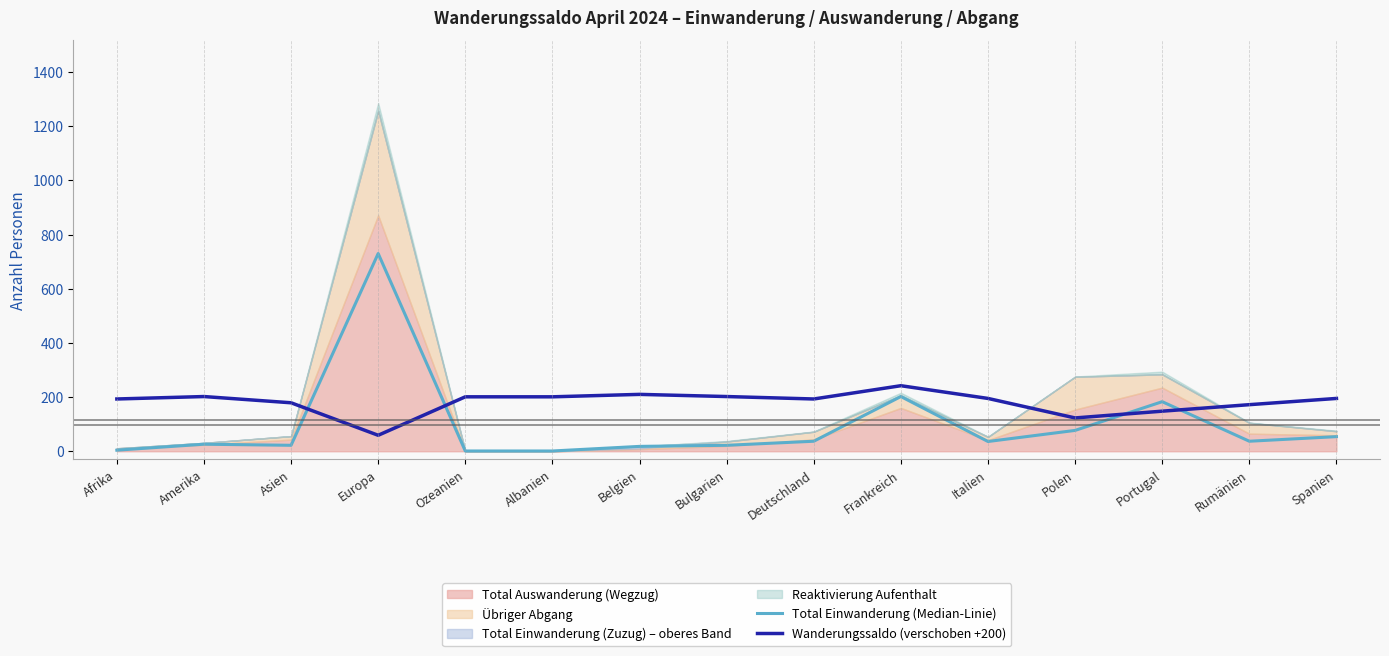

What is the minimum value for Total Einwanderung (Median-Linie)?

1